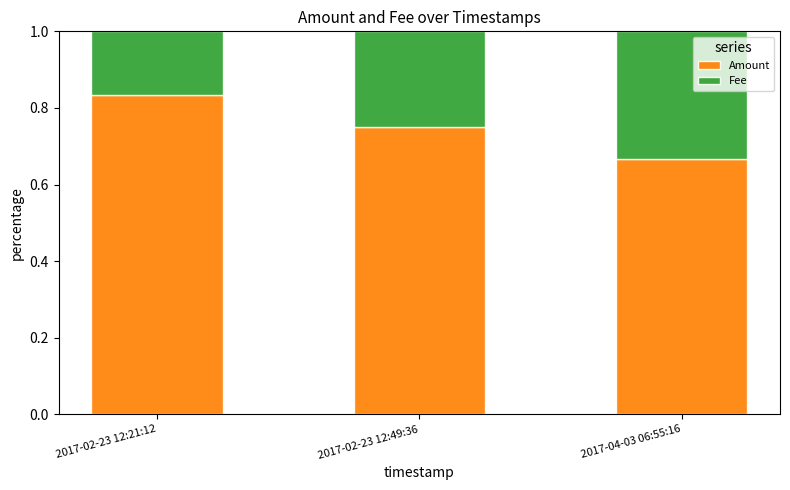

Rank the categories by Amount value from highest to lowest.

2017-02-23 12:21:12, 2017-02-23 12:49:36, 2017-04-03 06:55:16